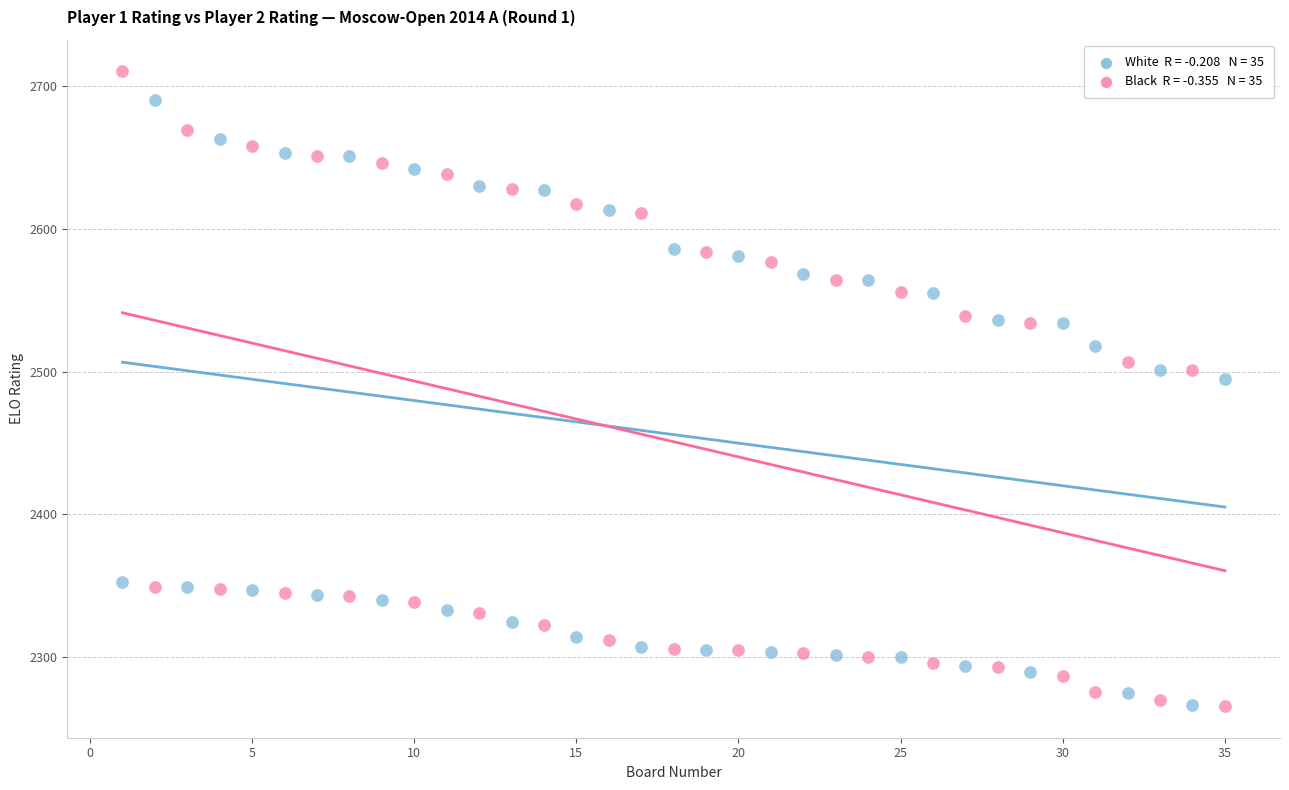

Across all data points, what is the range of Y values (max minus min)?

444